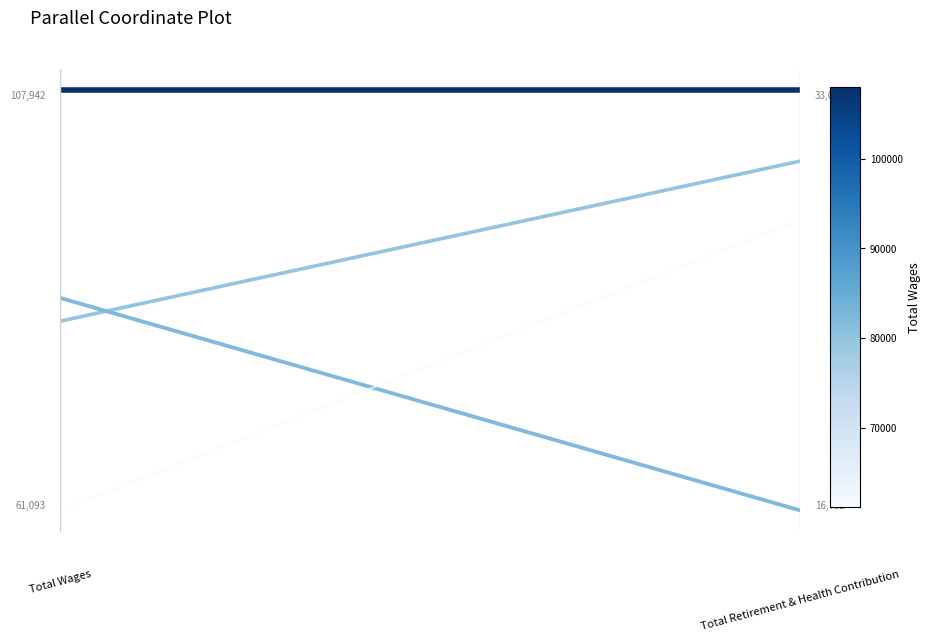

How many lines are shown in the chart?

4